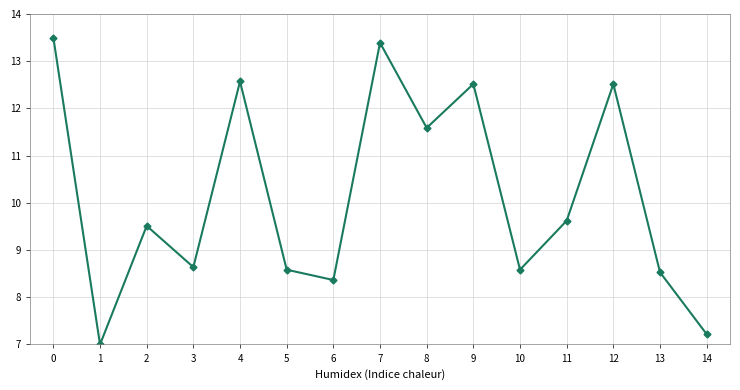

Reading left to right, what are all the values shown in this chart?

0=13.5	1=7.0	2=9.5	3=8.6	4=12.6	5=8.6	6=8.4	7=13.4	8=11.6	9=12.5	10=8.6	11=9.6	12=12.5	13=8.5	14=7.2